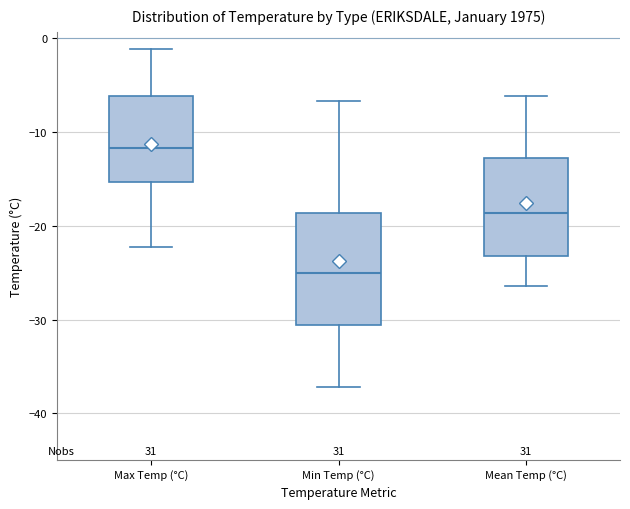

Which box is the tallest, from its lower edge to its upper edge?

Min Temp (°C)